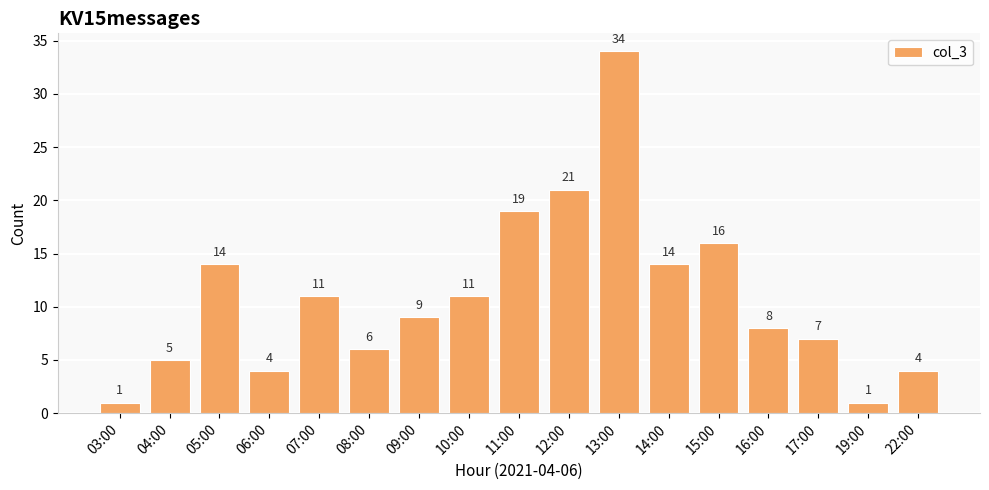

At which label is the value closest to 17?

15:00